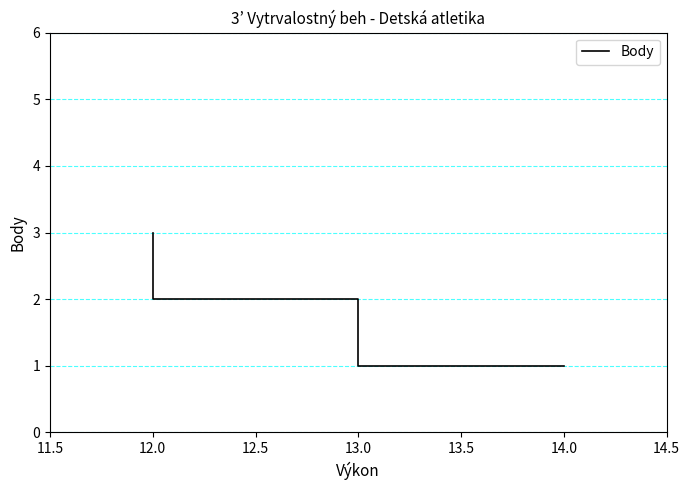

What is the minimum value shown in the chart?

1